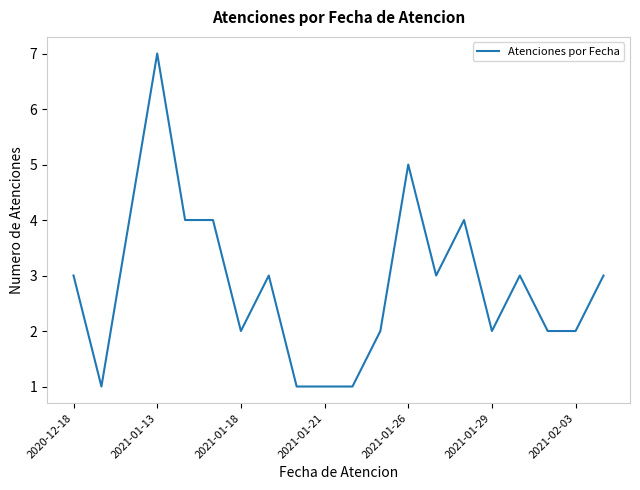

What is the maximum value shown in the chart?

7